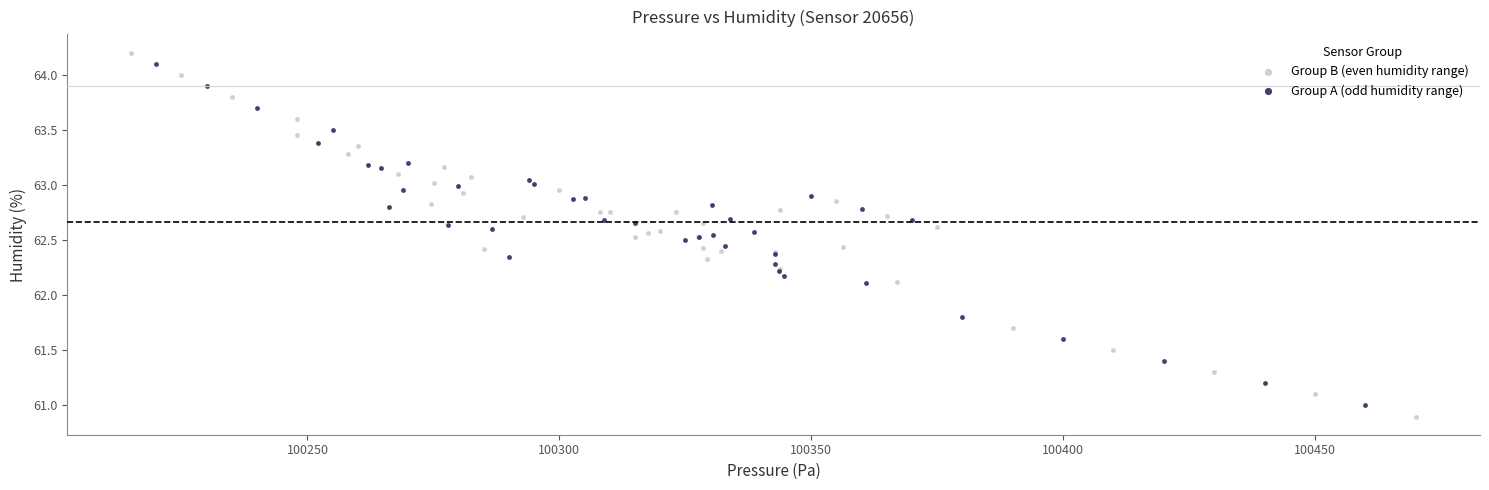

Which series has the widest spread of Y values?

Group B (even humidity range)